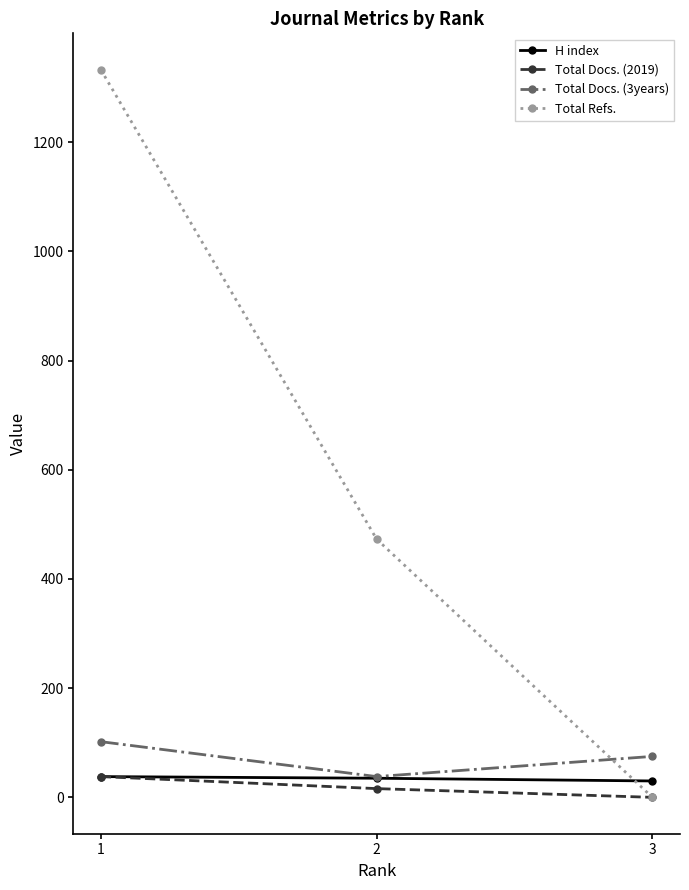

True or false: Total Refs. has a value of -620 at 3.

False